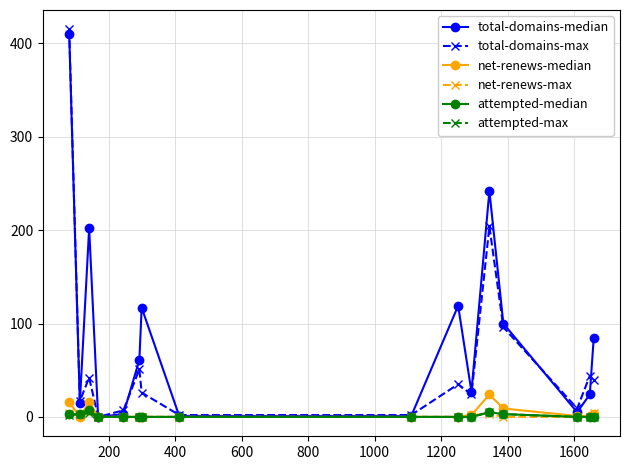

Which series has the largest total across all categories?

total-domains-median